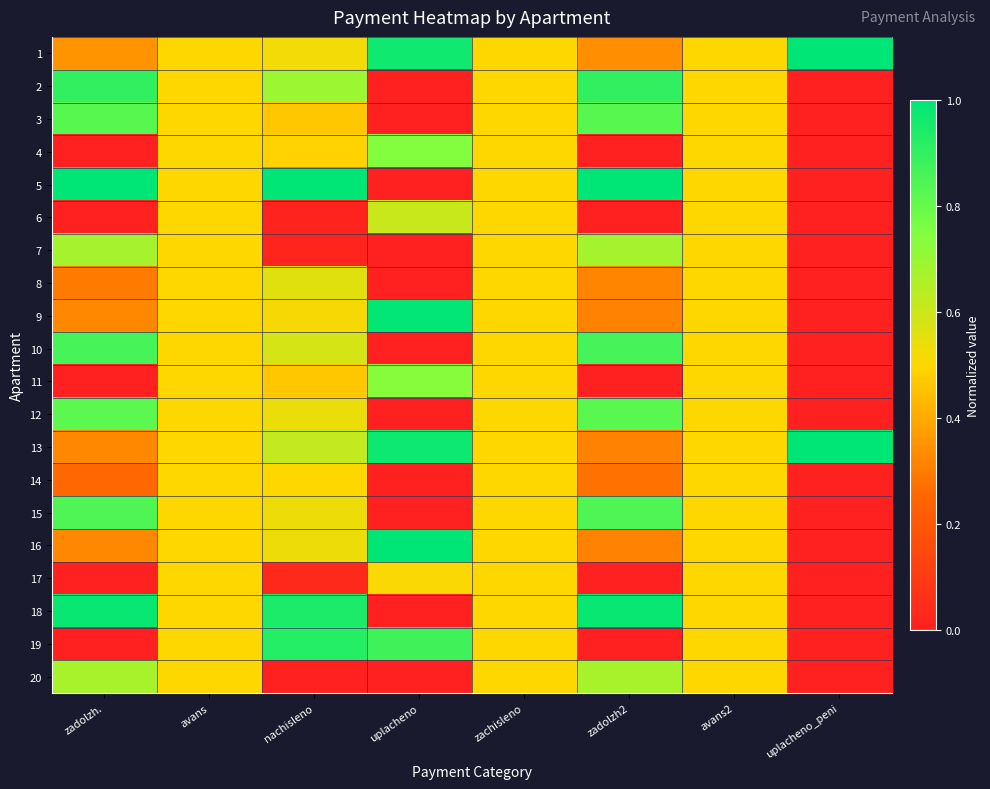

Which label corresponds to the largest value in the chart?

zadolzh.